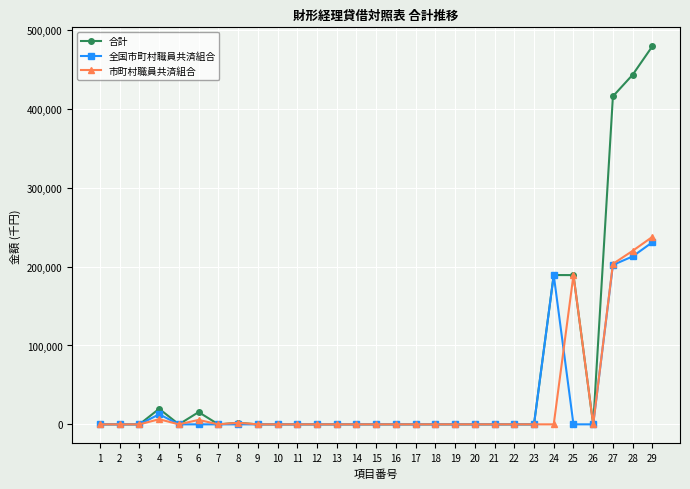

Which series has the widest spread of values?

合計